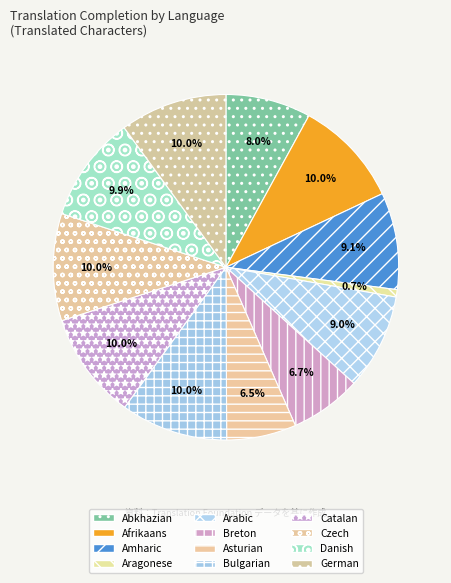

Is the sum of Arabic and Abkhazian greater than half?

No